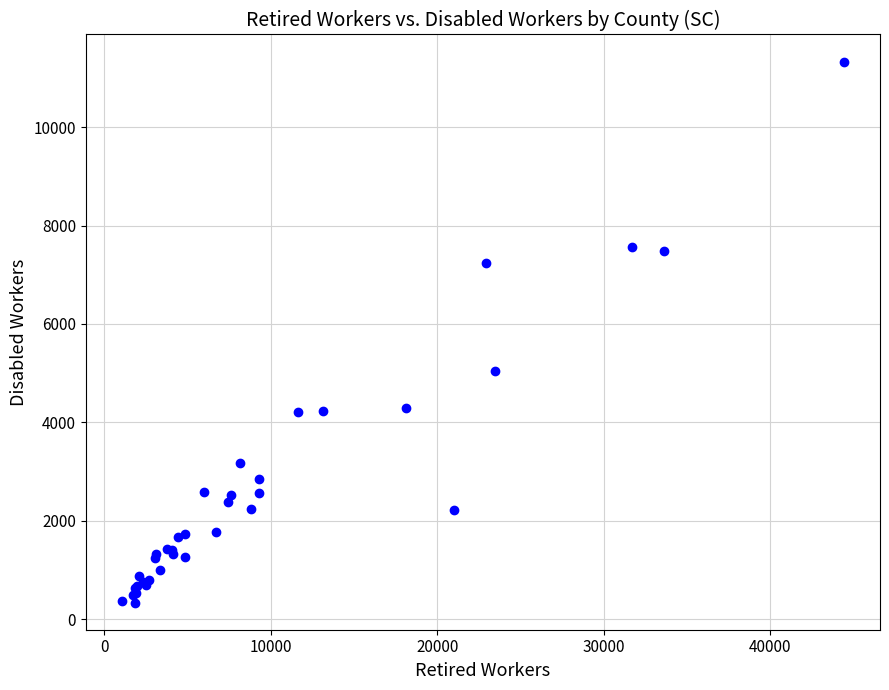

What Y value in the scatter plot is closest to 5835?

5035